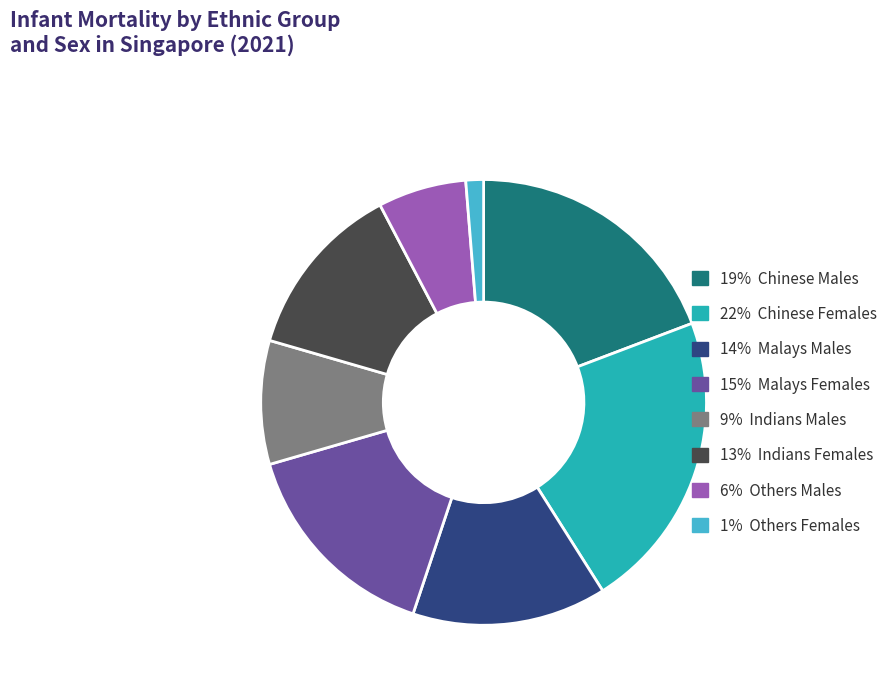

Is there a majority slice in this chart?

No